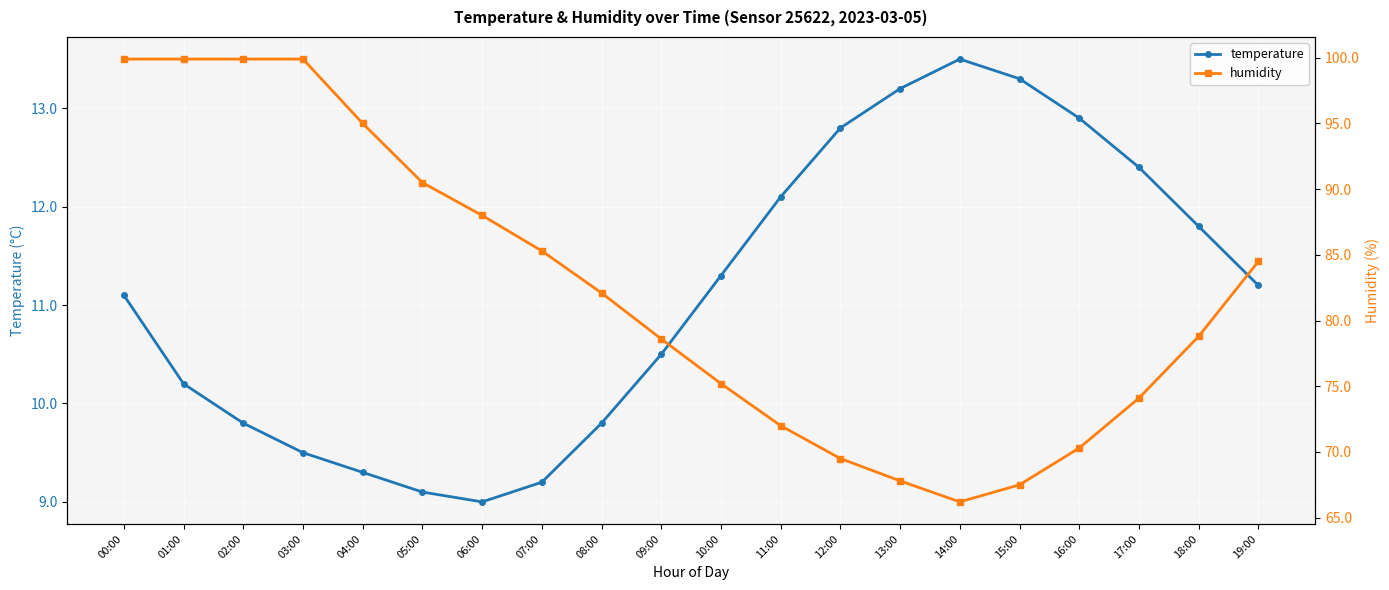

Reading left to right, extract all data points from this chart.

temperature: 11.1	10.2	9.8	9.5	9.3	9.1	9.0	9.2	9.8	10.5	11.3	12.1	12.8	13.2	13.5	13.3	12.9	12.4	11.8	11.2
humidity: 99.9	99.9	99.9	99.9	95.0	90.5	88.0	85.3	82.1	78.6	75.2	72.0	69.5	67.8	66.2	67.5	70.3	74.1	78.8	84.5